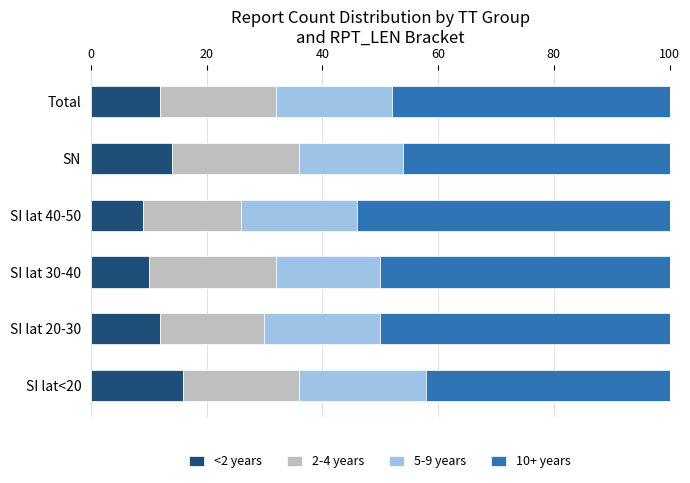

What is the total value across all series at SI lat 30-40?

100